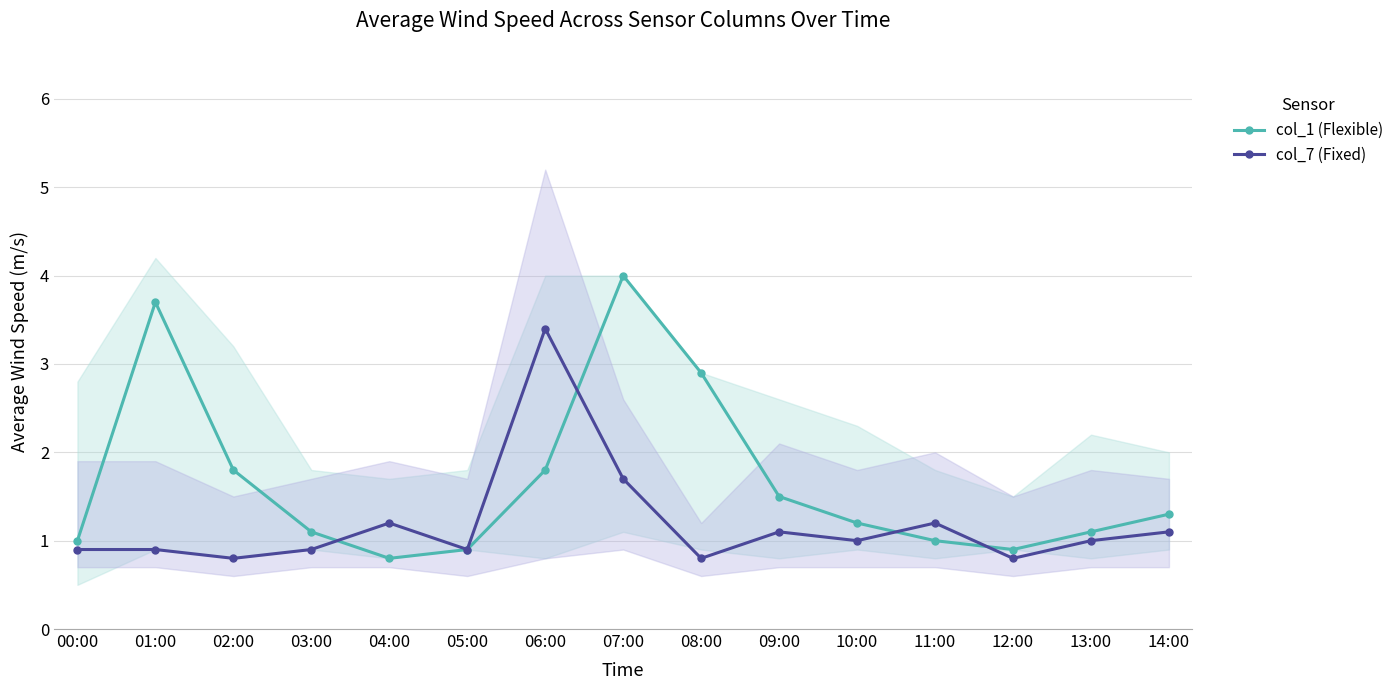

Which series has the widest spread of values?

col_1 (Flexible)